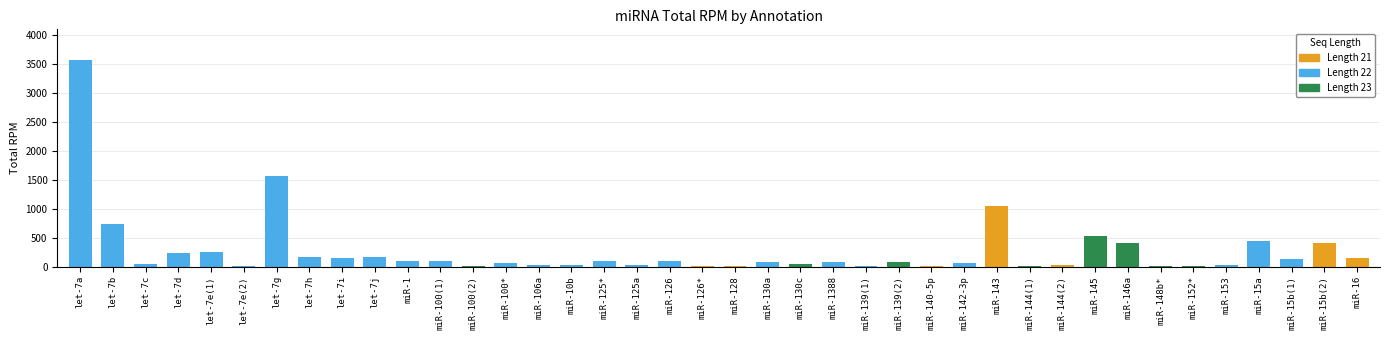

What position from the left is miR-139(2)?

26